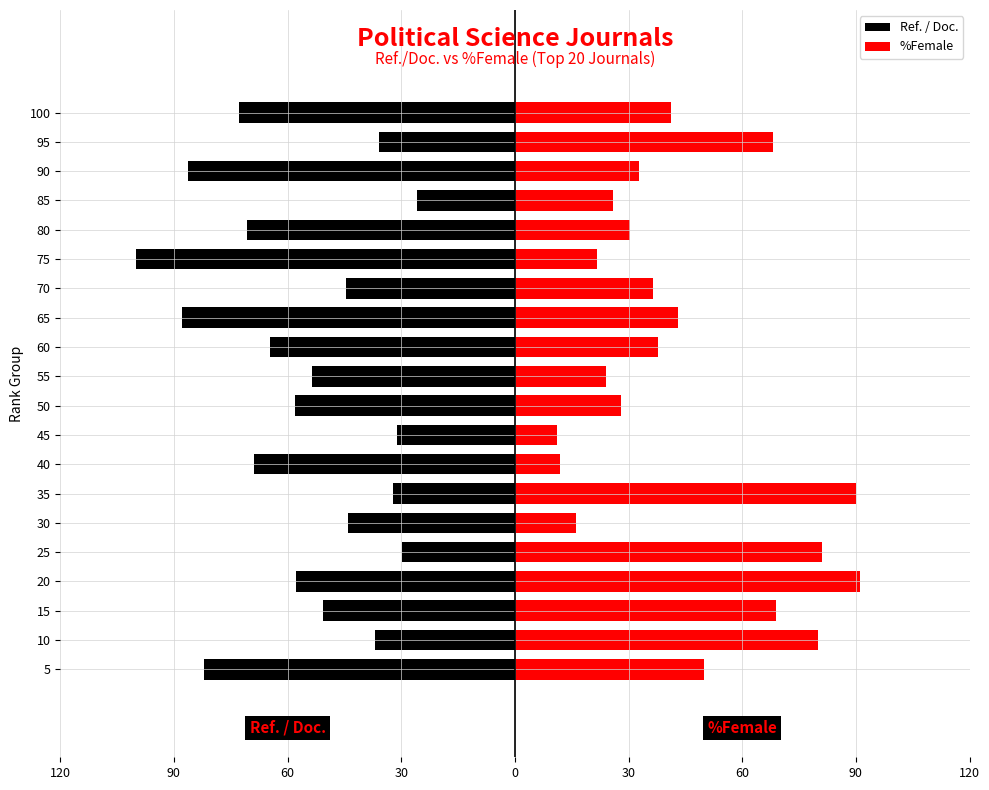

Between 70 and 80, which series saw the biggest shift?

Ref. / Doc.